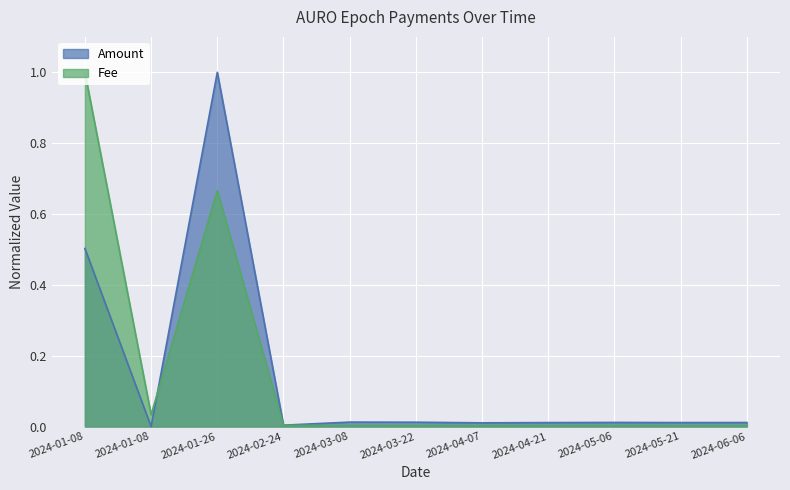

The value of Fee at 2024-02-24 is 0.0. True or false?

False